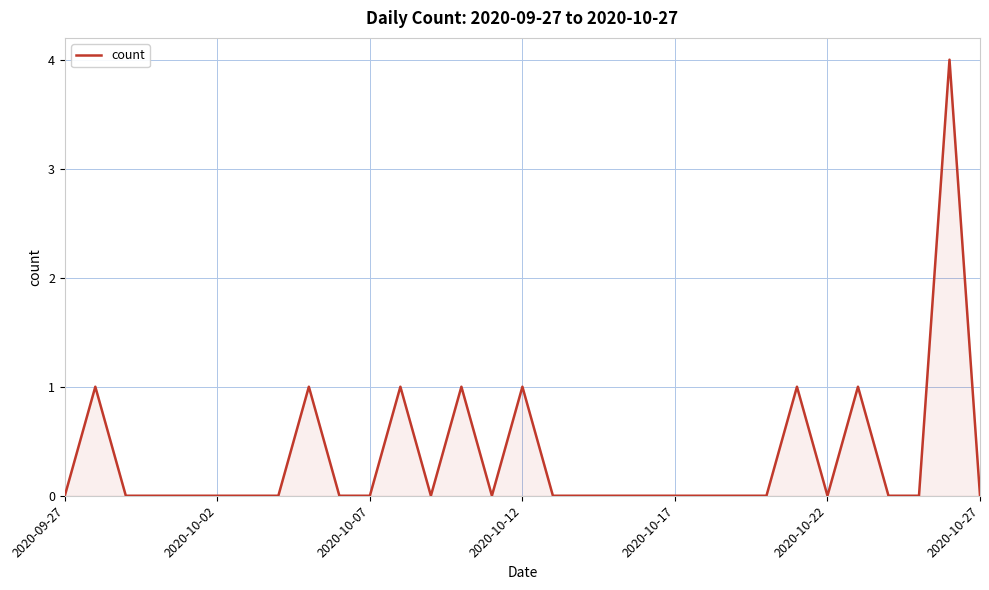

What is the difference between the maximum and minimum values?

4